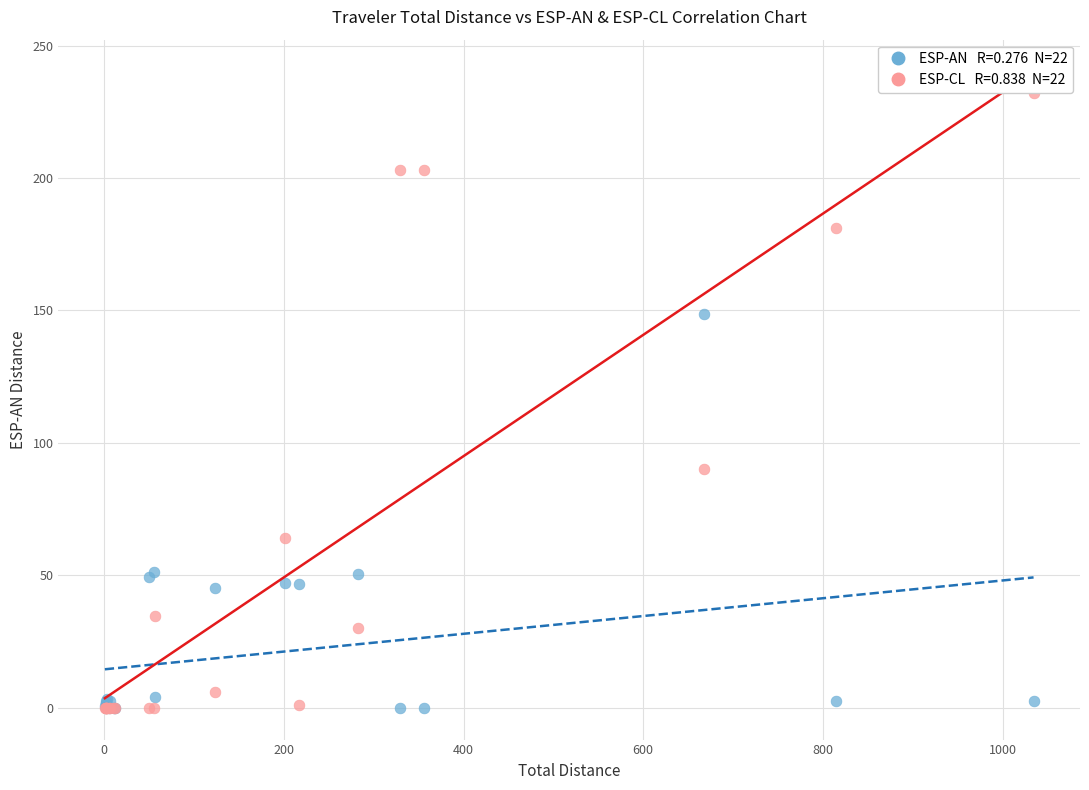

Across all series, what Y value is closest to 116?

90.2